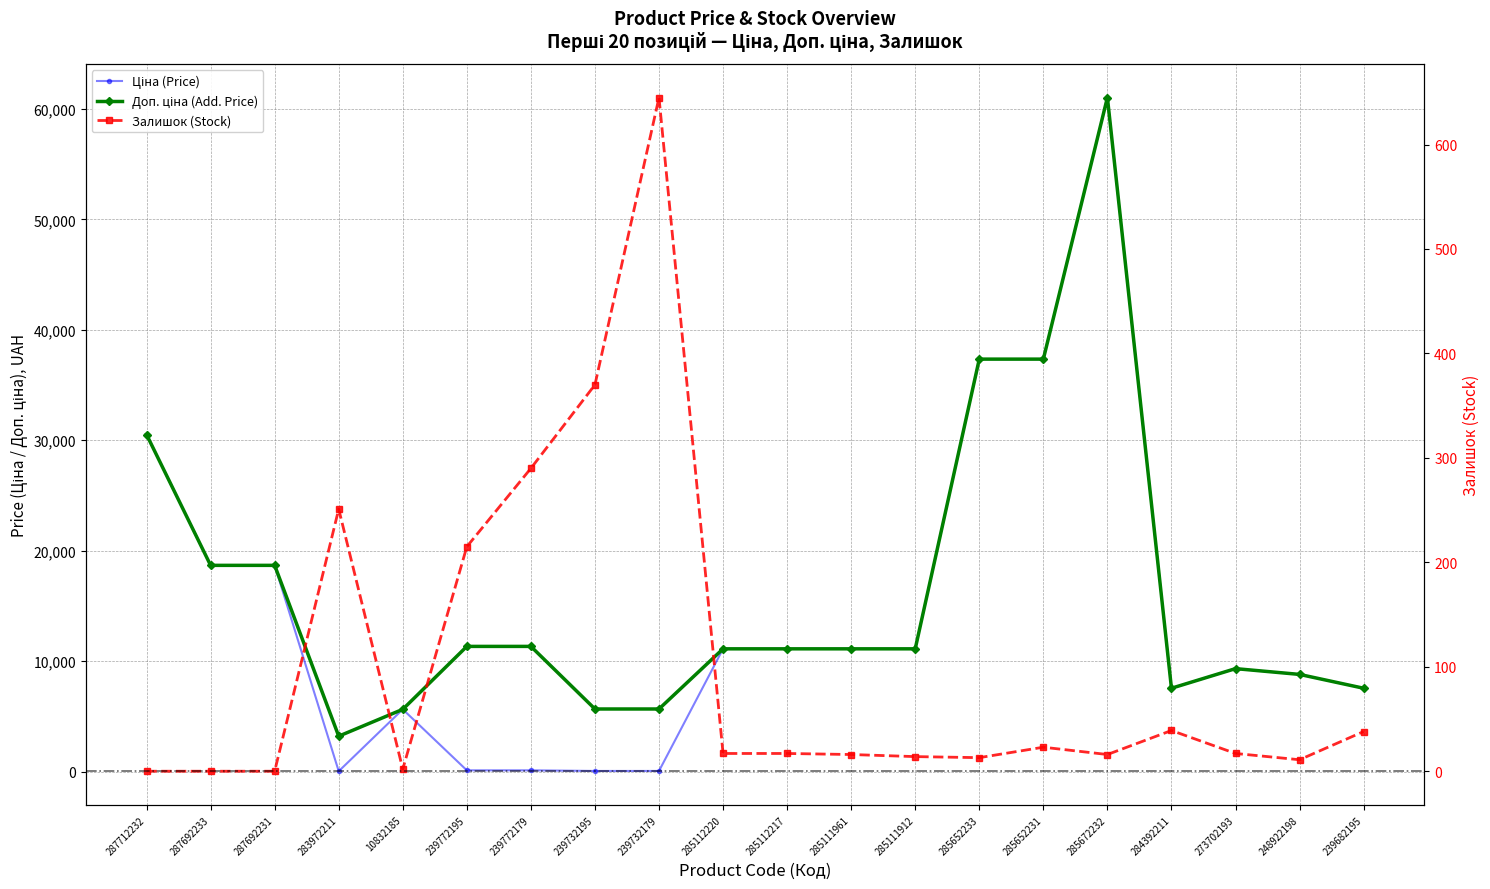

Rank the series at 239732195 from lowest to highest value.

Ціна, Залишок, Доп. ціна